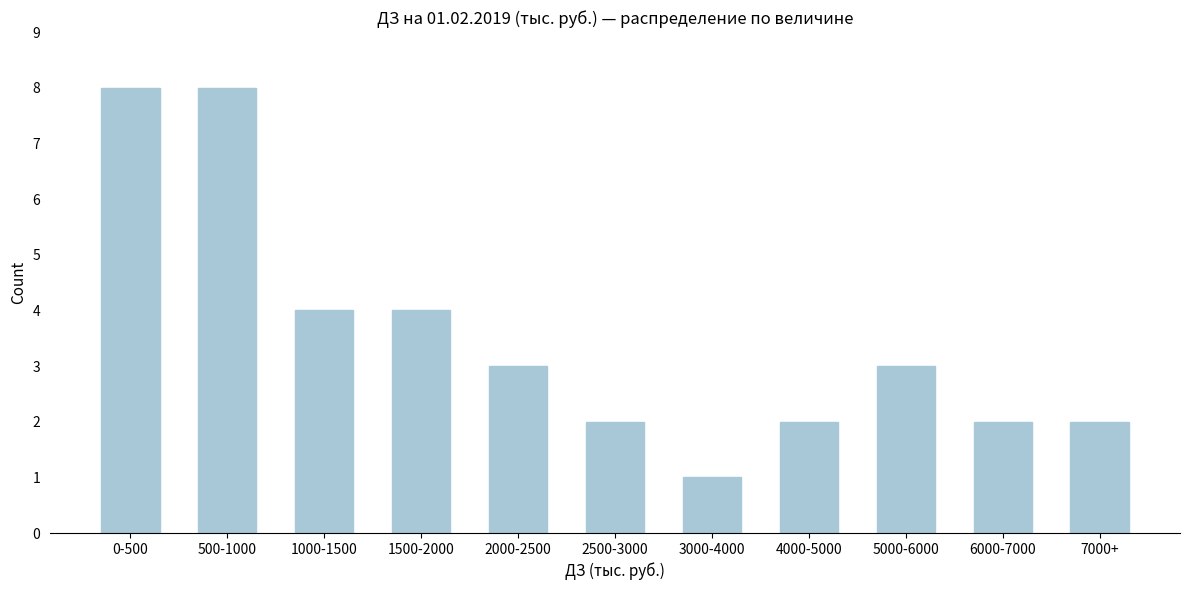

Reading left to right, what are all the values shown in this chart?

0-500=8	500-1000=8	1000-1500=4	1500-2000=4	2000-2500=3	2500-3000=2	3000-4000=1	4000-5000=2	5000-6000=3	6000-7000=2	7000+=2